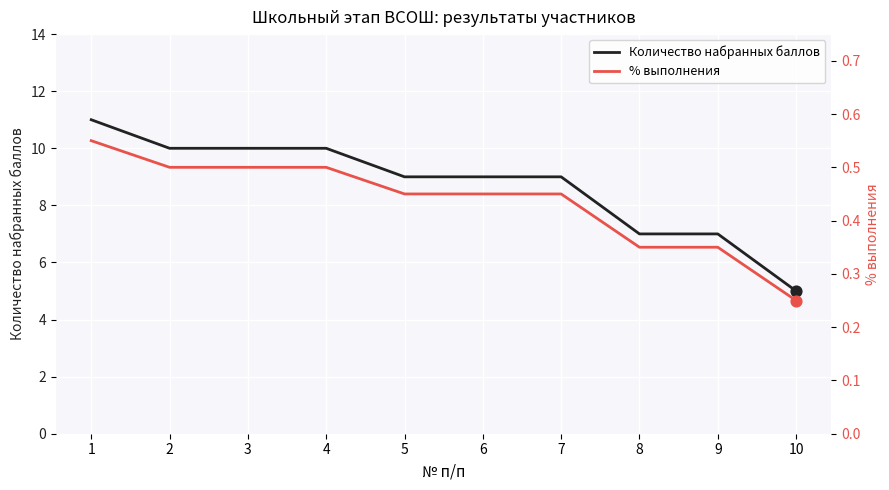

Which series contains the highest Y value?

Количество набранных баллов